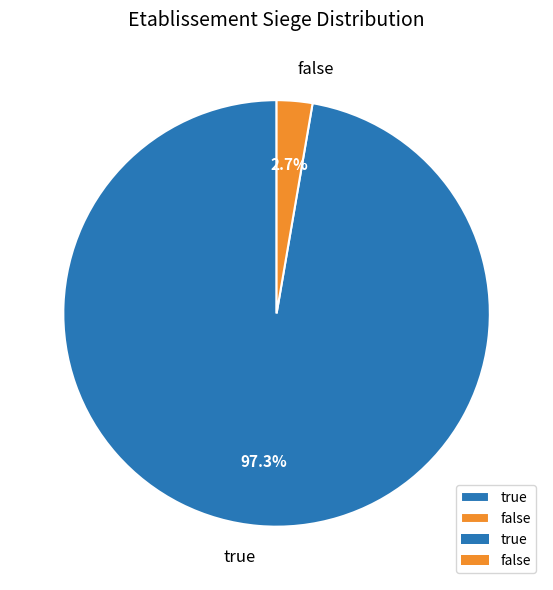

Between false and true, which is larger?

true